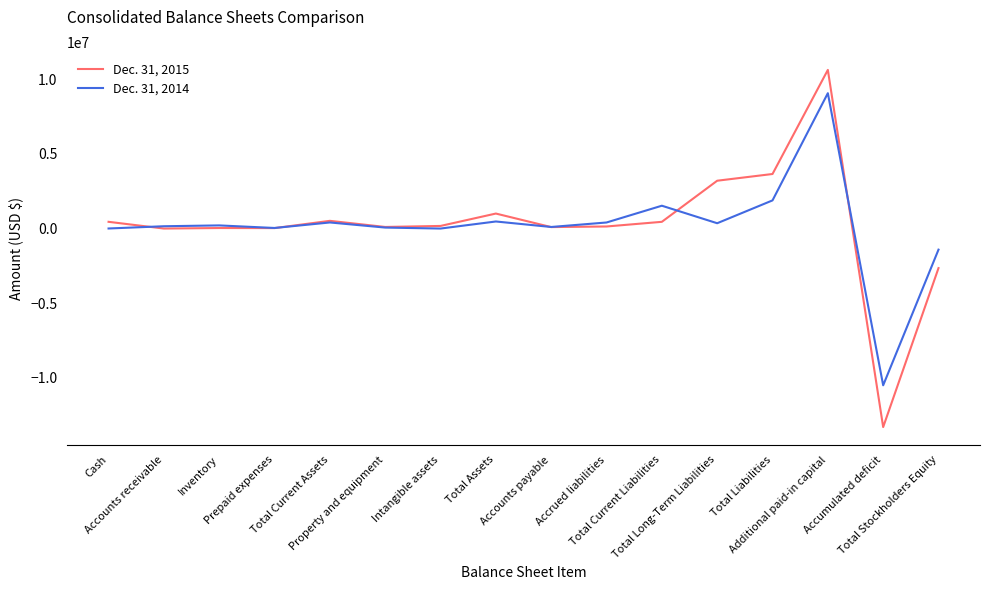

What is the minimum value for Dec. 31, 2014?

-10509707